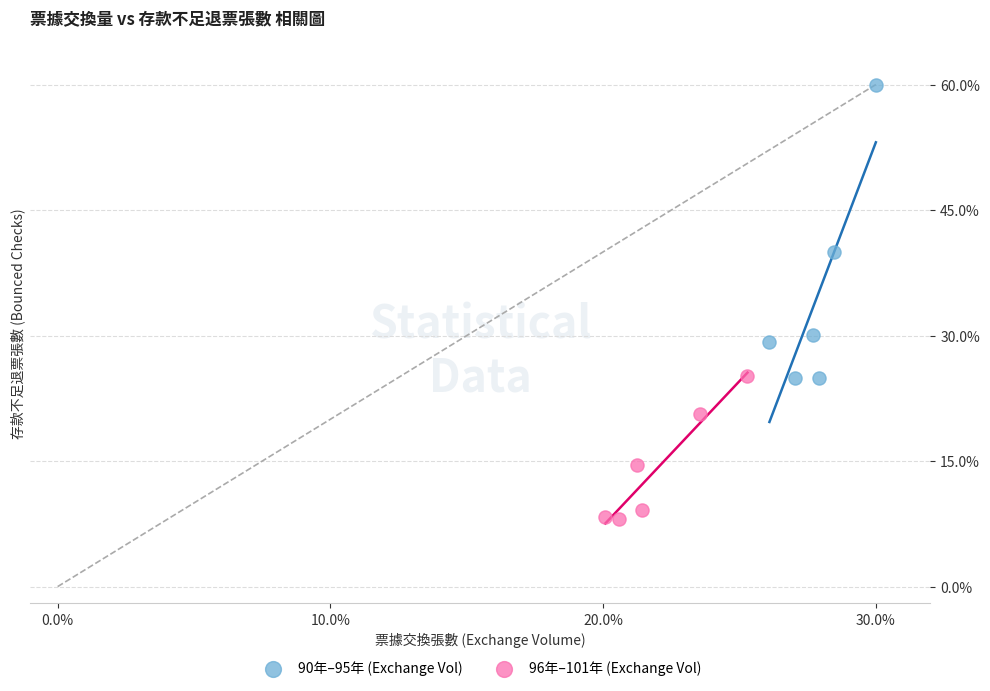

Which series has the widest spread of Y values?

90年–95年 (Exchange Vol)